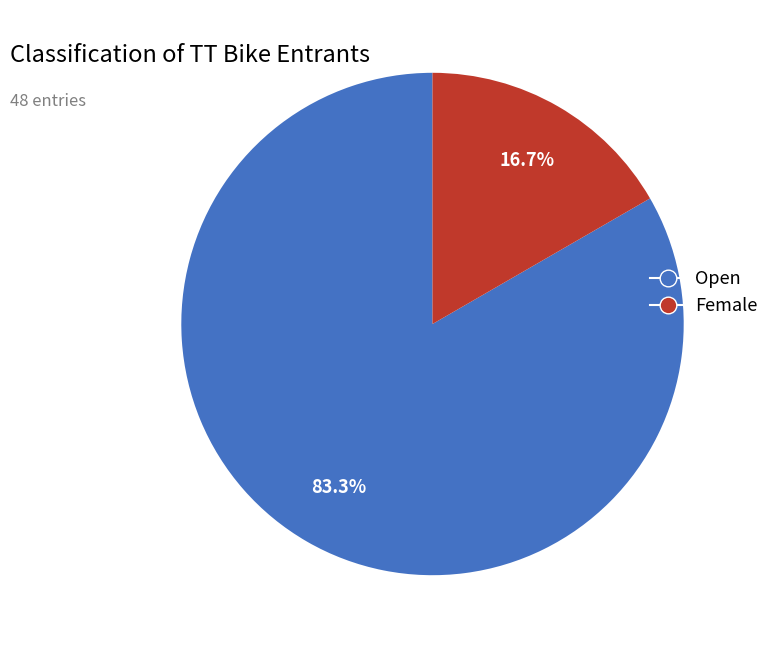

Which has a higher value, Female or Open?

Open